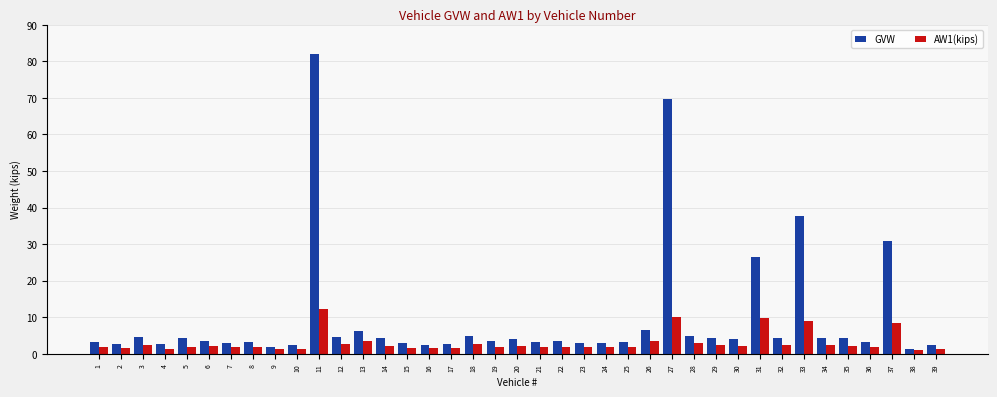

What is the total value across all series at 3?

6.9